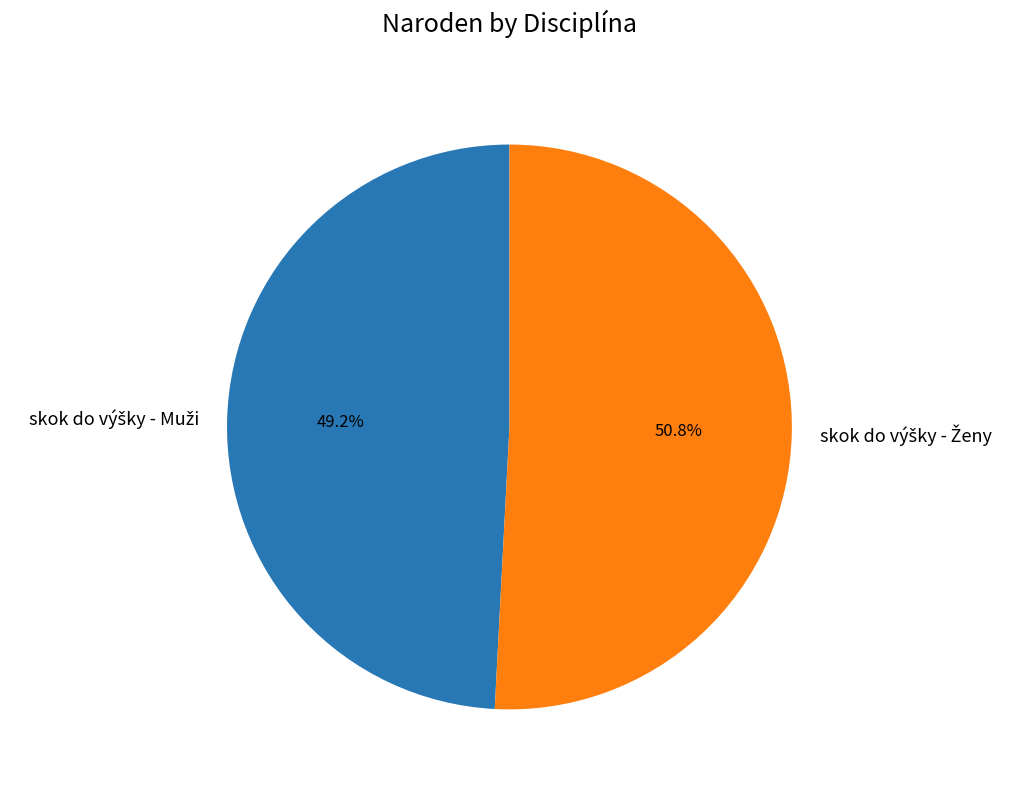

Is there a majority slice in this chart?

Yes